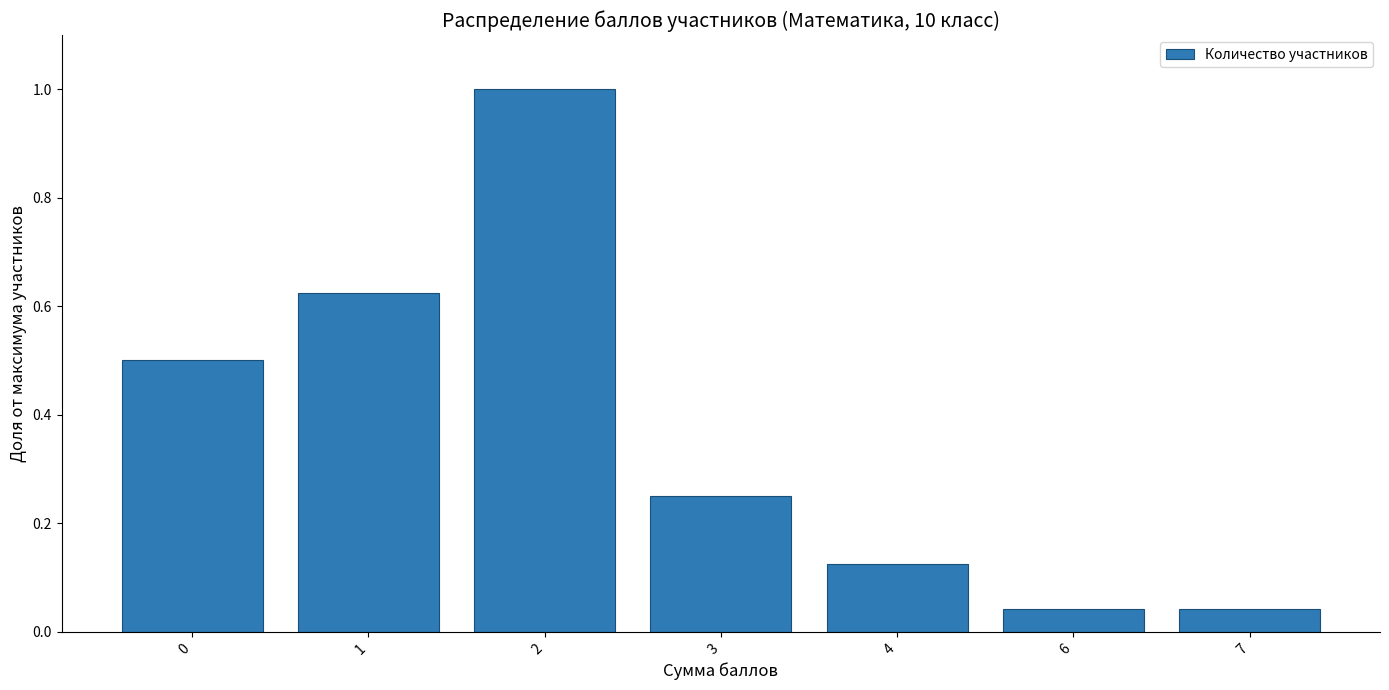

What is the difference between the maximum and second lowest values?

1.0